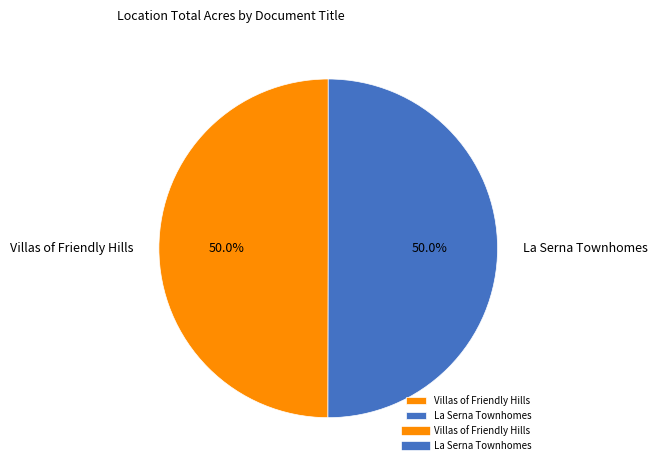

What portion of the pie excludes La Serna Townhomes?

50.0%